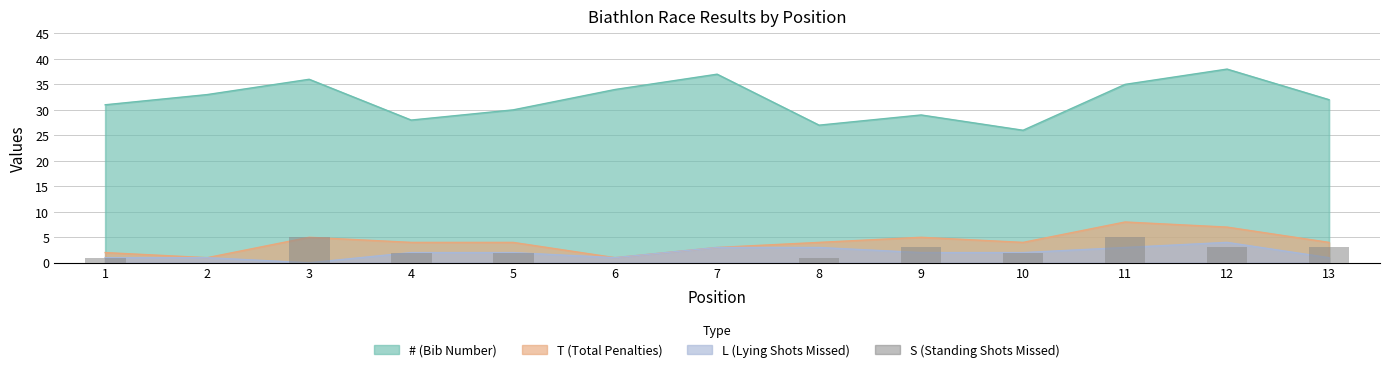

Reading left to right, list all the values displayed in this chart.

1=1	2=0	3=5	4=2	5=2	6=0	7=0	8=1	9=3	10=2	11=5	12=3	13=3